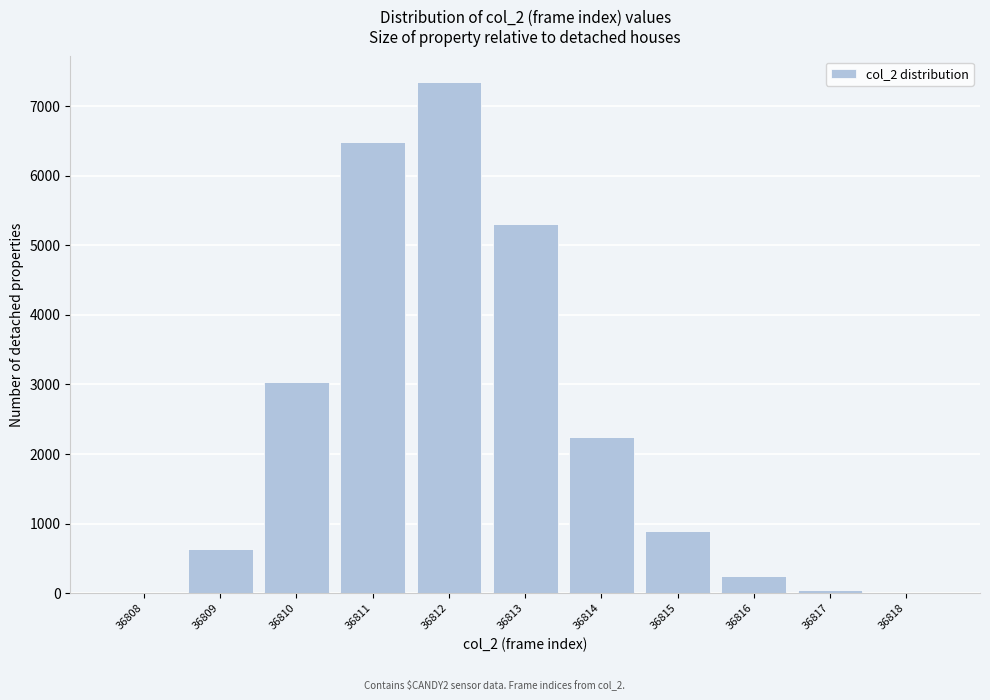

What is the sum of all values?

26240